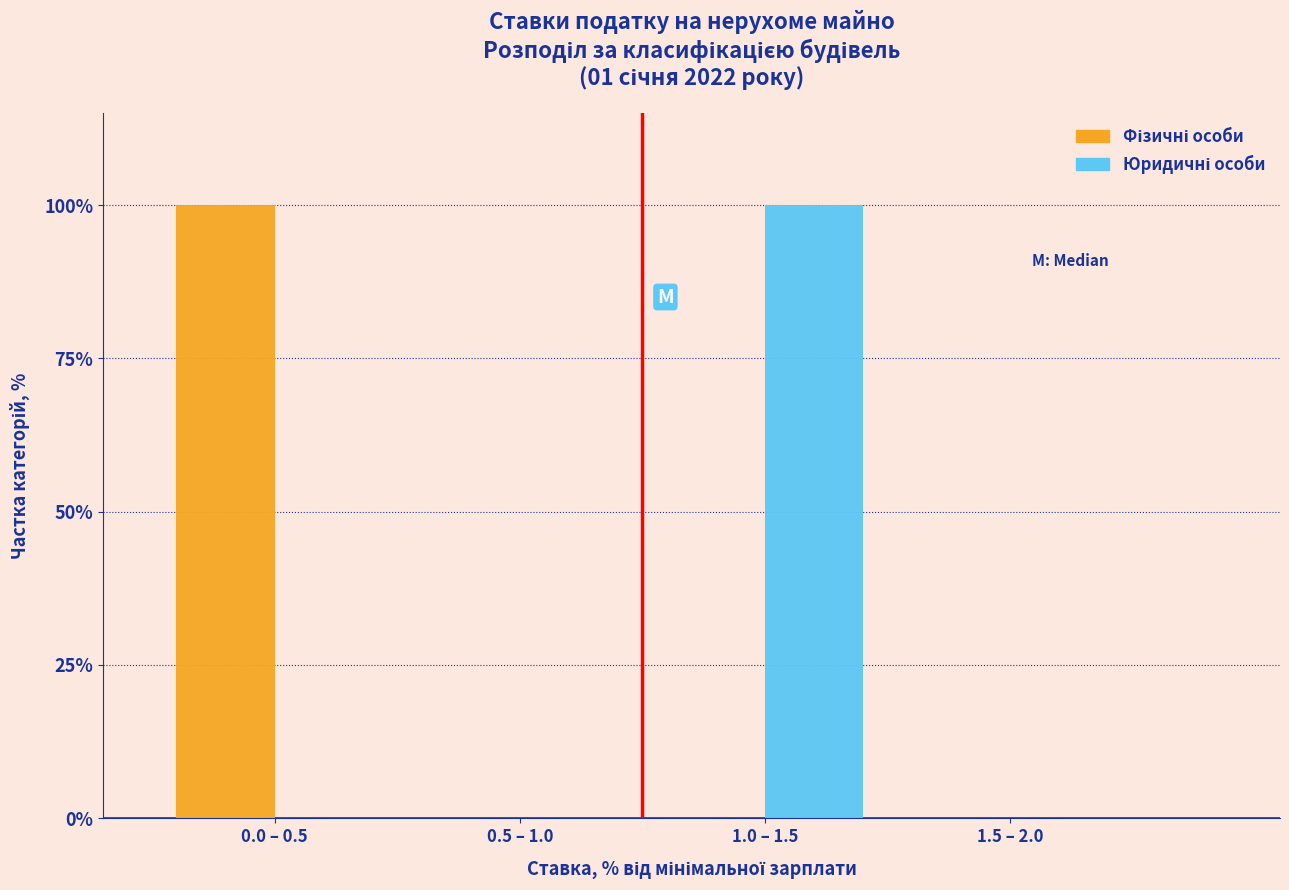

What is the maximum value shown in the chart?

100